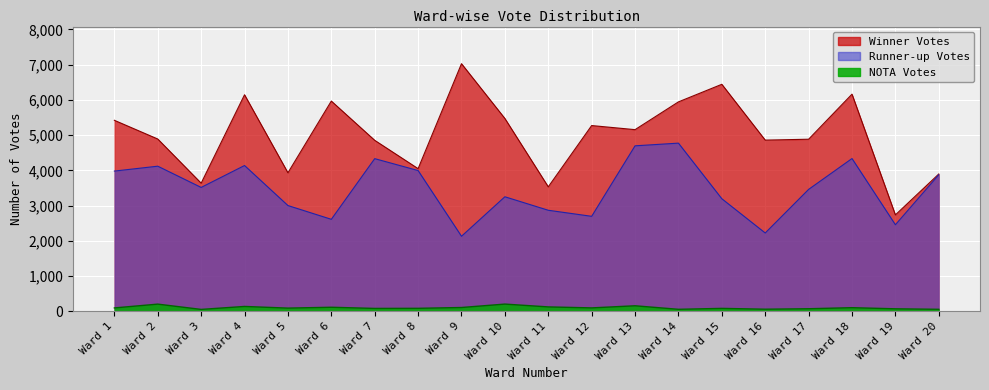

What is the difference between the maximum and minimum values in the NOTA Votes series?

151